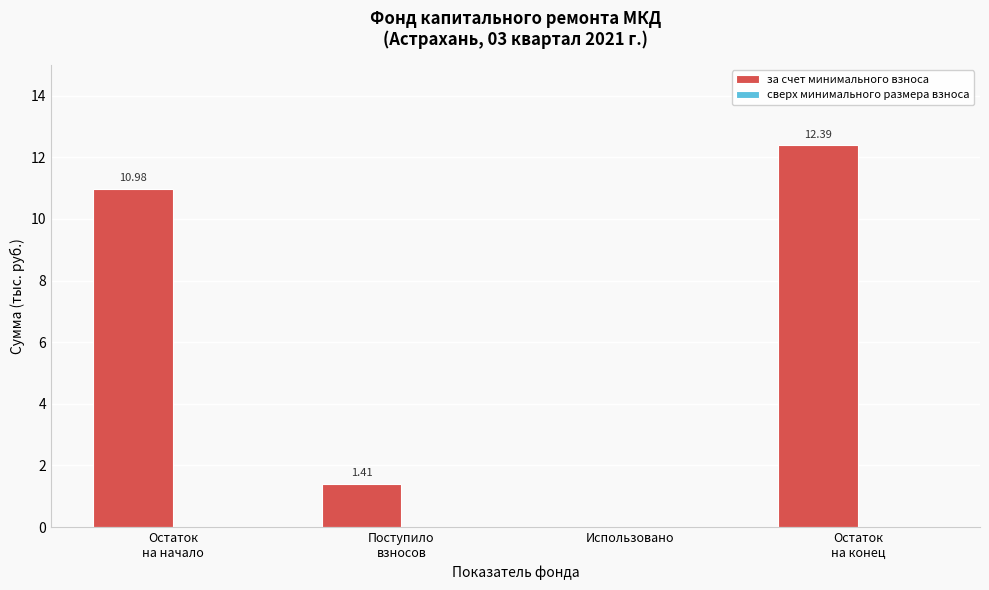

What is the sum of all values?

24.8